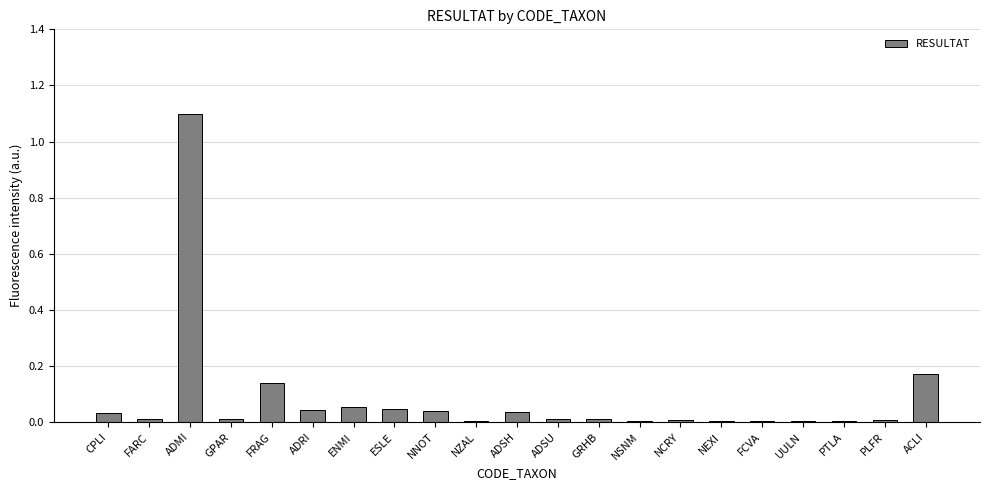

Between ADSU and FRAG, which is larger?

FRAG